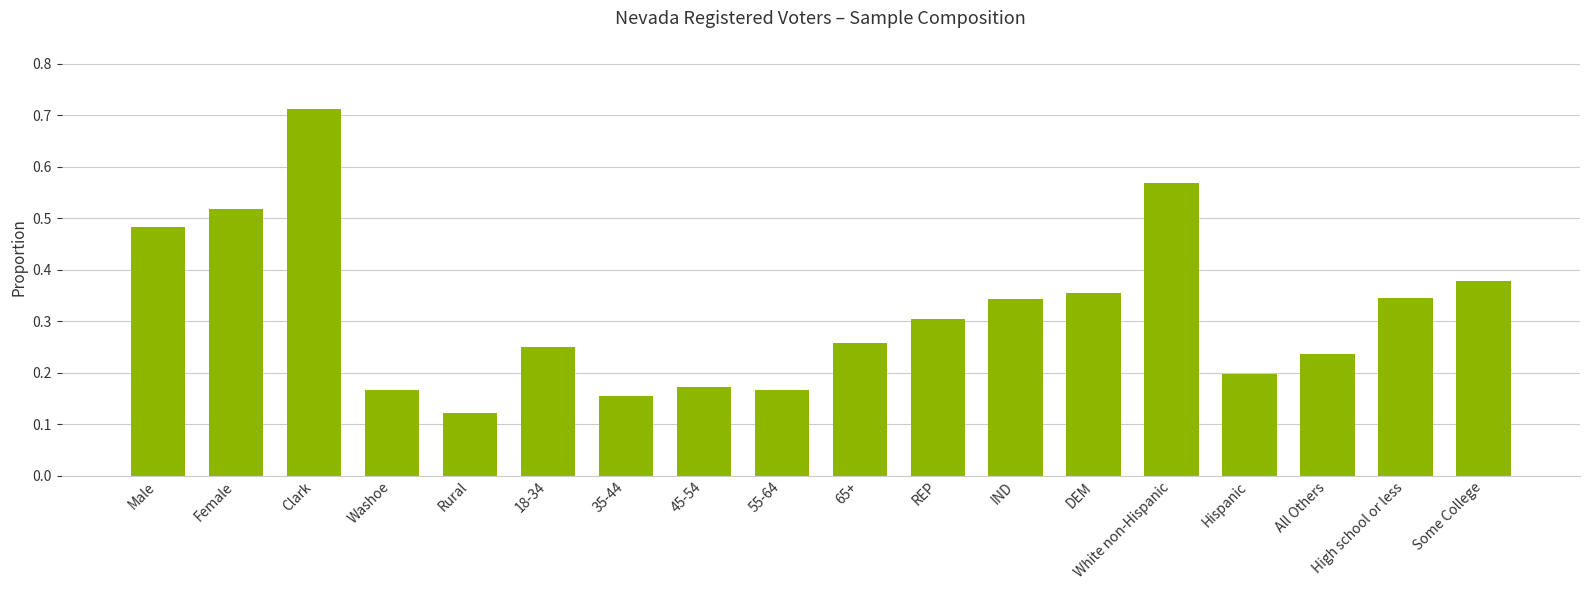

What is the sum of all values?

5.7